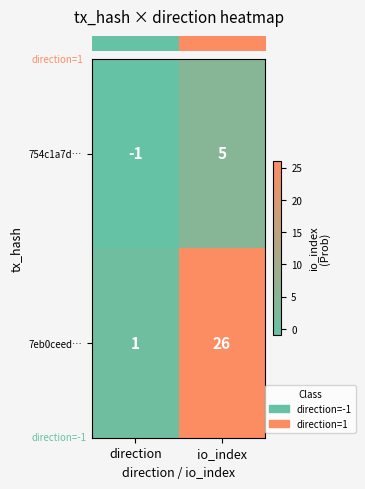

Reading left to right, list all the values displayed in this chart.

754c1a7d…: -1	5
7eb0ceed…: 1	26